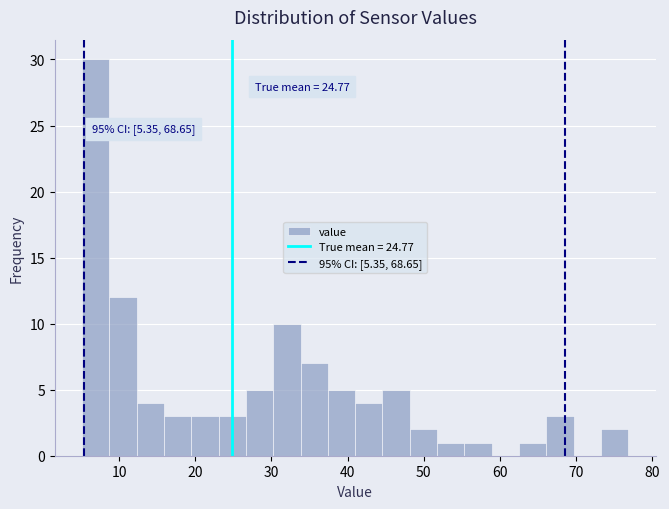

Read against the x-axis, roughly where is the centre of the tallest bar?

7